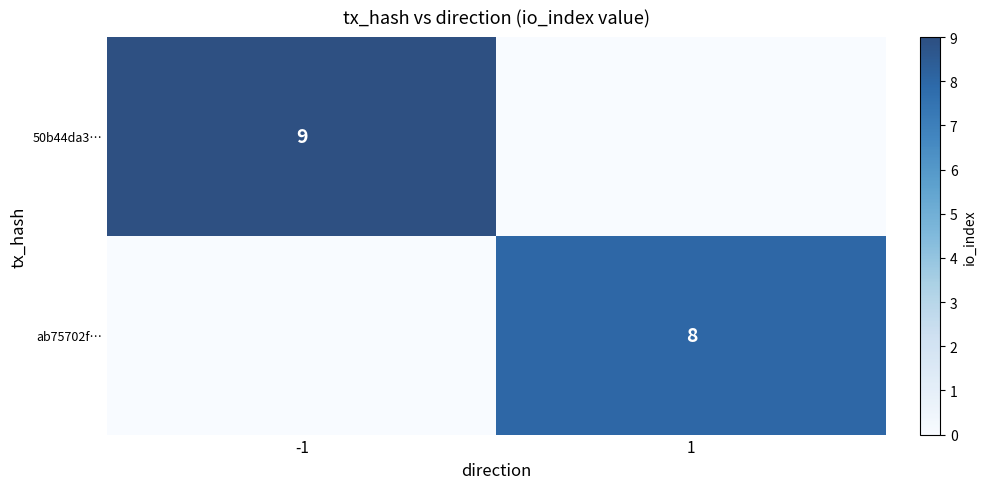

The ab75702f… series shows 8 at 1. True or false?

True